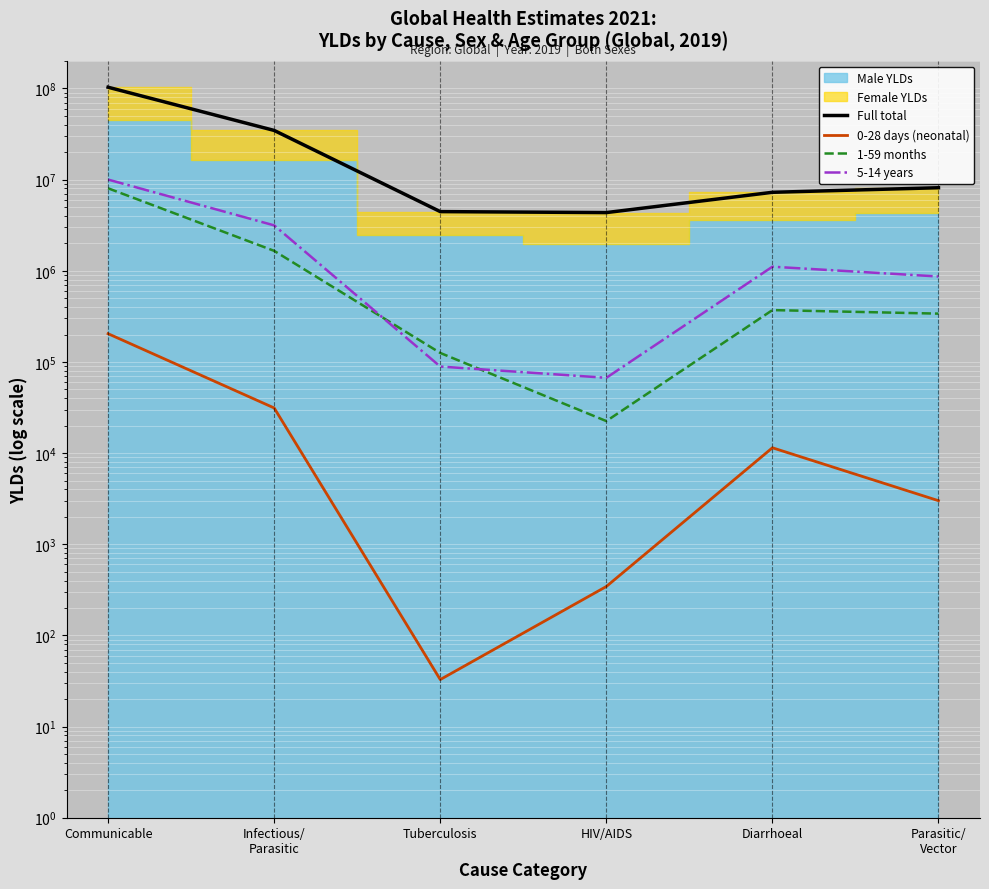

Which series has the largest range (max minus min)?

Full total